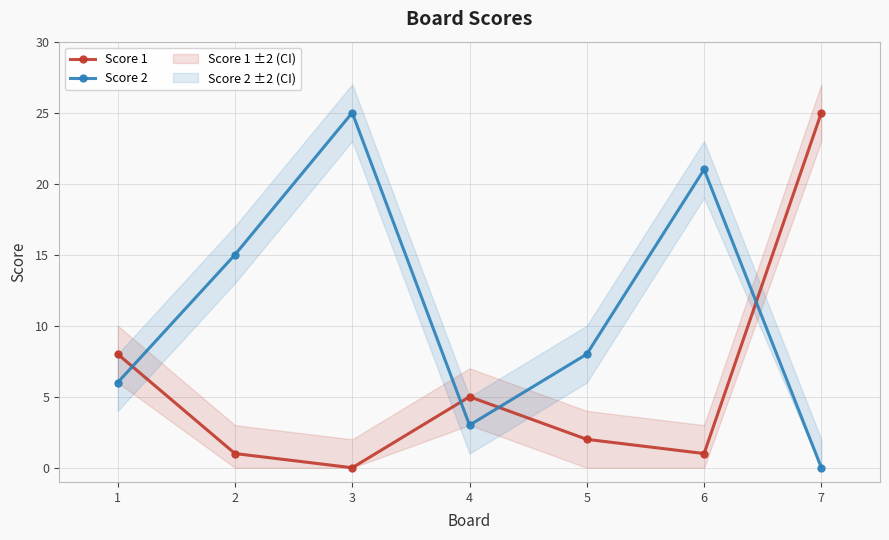

How many positive values does the Score 1 series have?

6